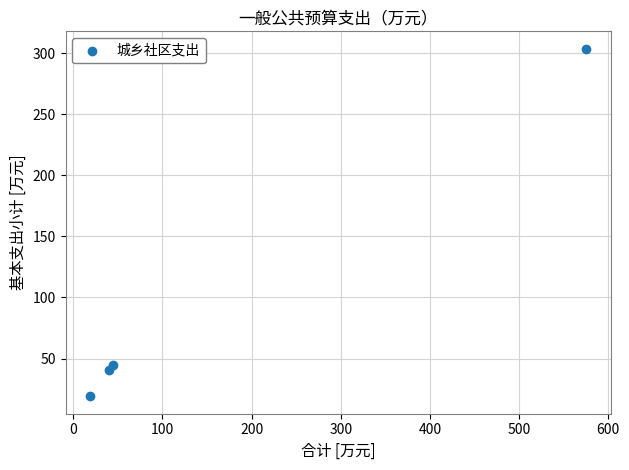

What is the average X value?

170.0